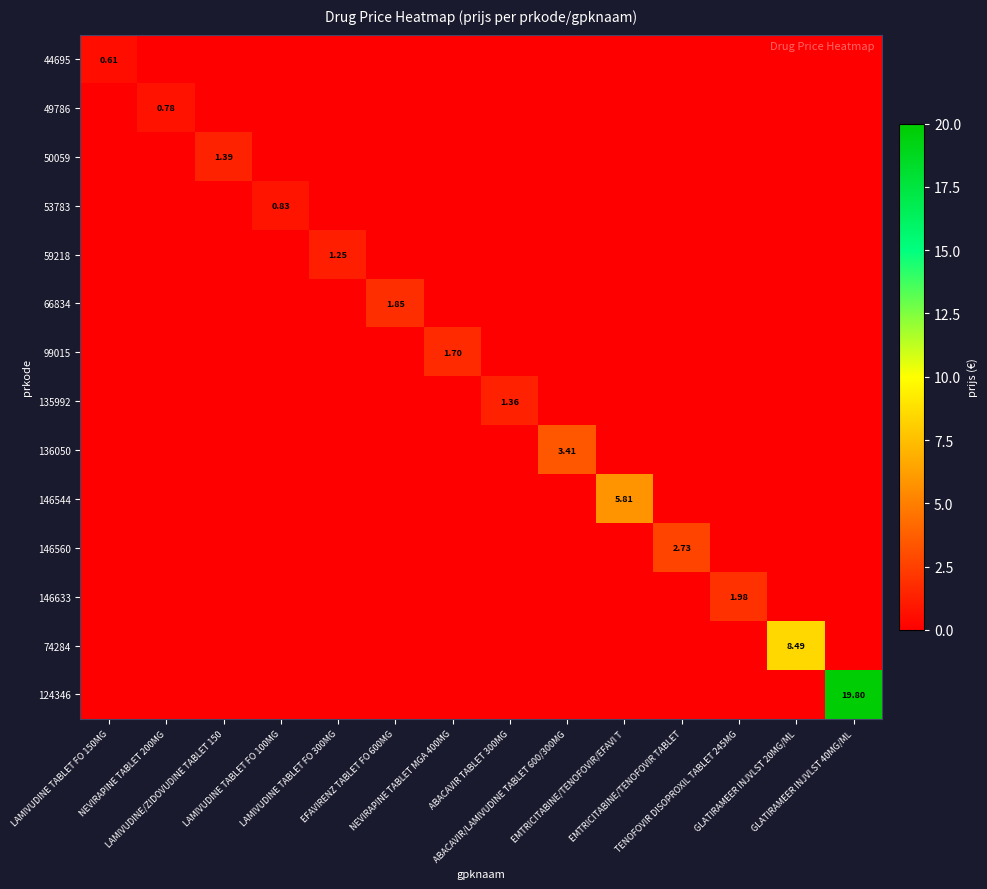

What is the maximum value shown in the chart?

19.8